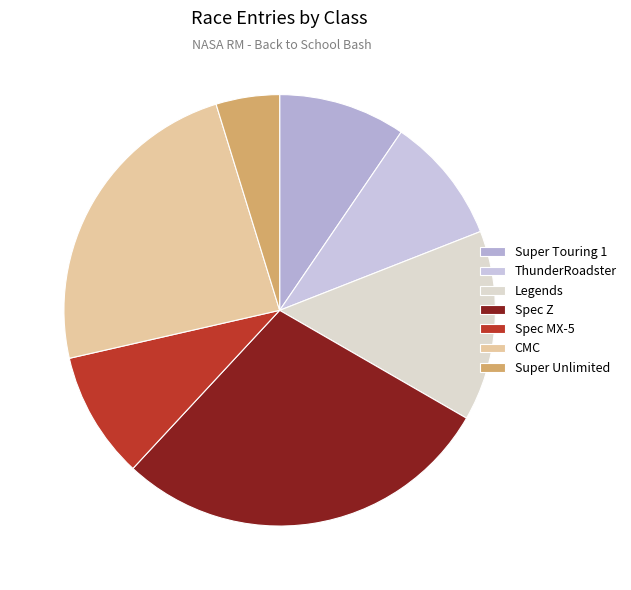

Does Spec Z represent more than half of the total?

No